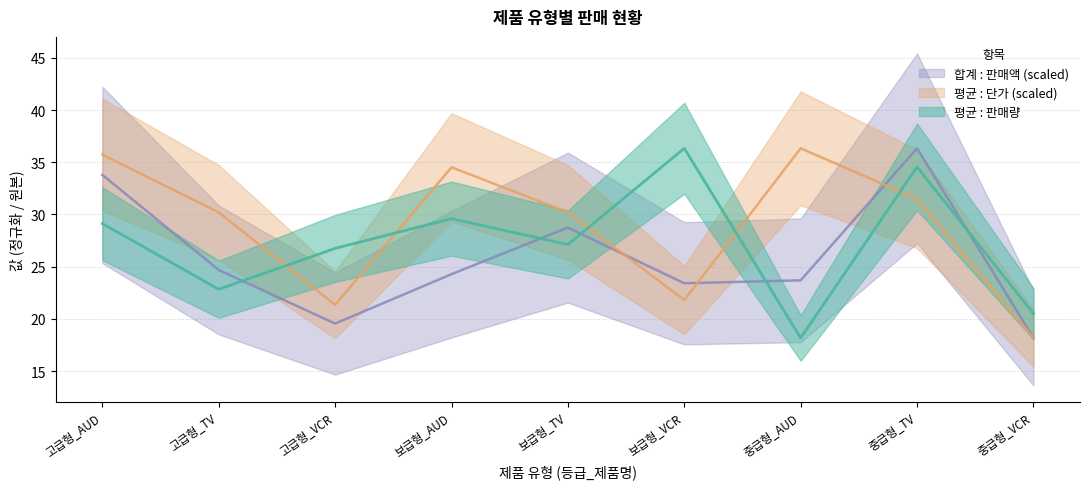

How many data points in 합계 : 판매액_scaled are above 24?

5